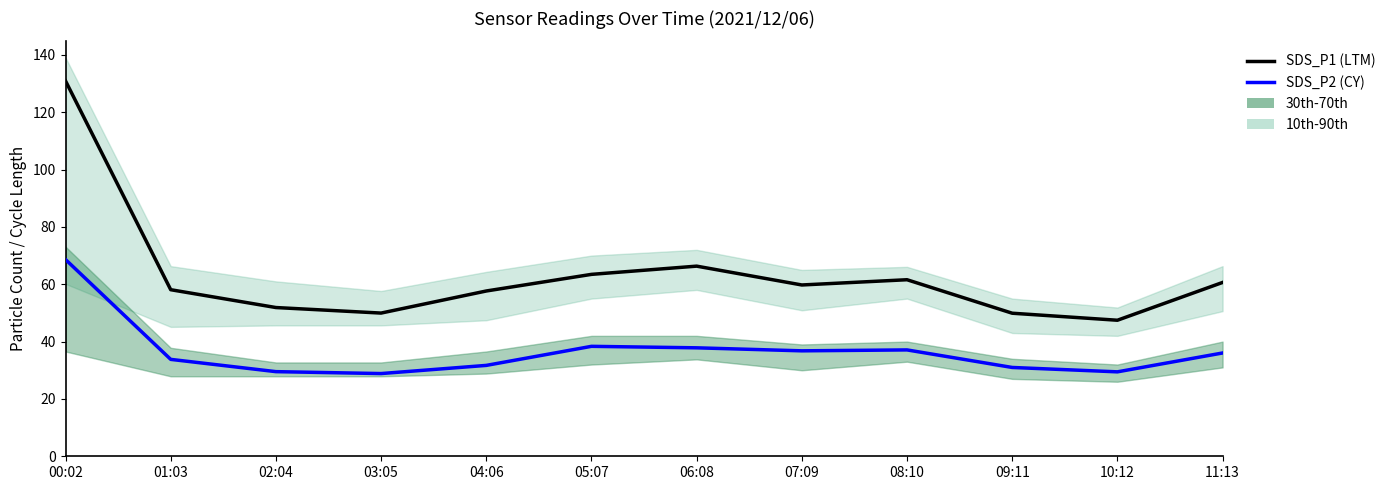

What is the maximum value for SDS_P1 (LTM)?

130.9